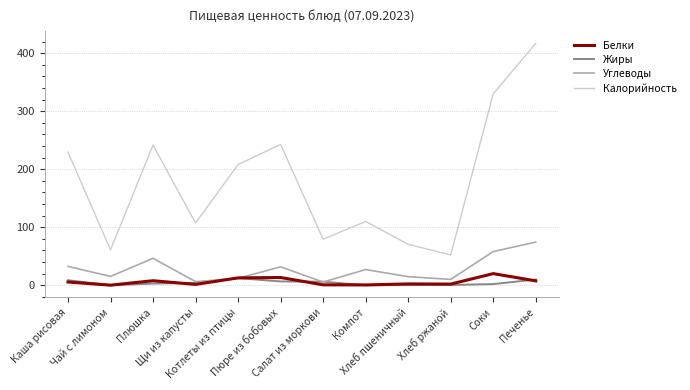

Which series has the largest range (max minus min)?

Калорийность